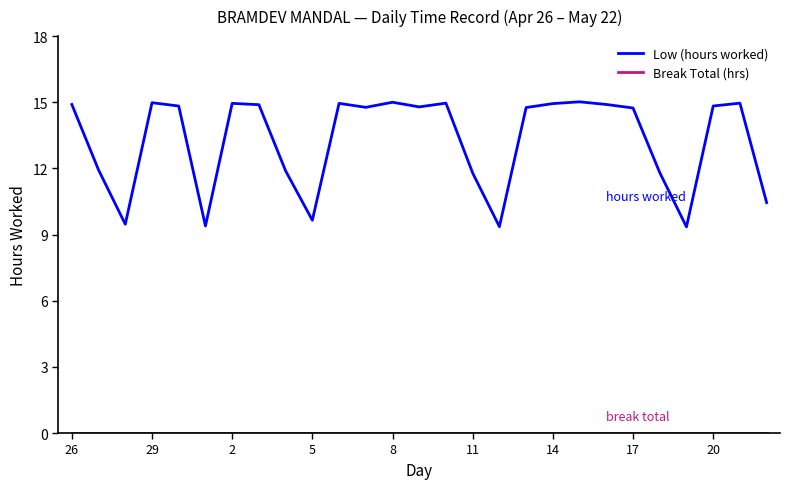

Which series has the largest total across all categories?

Low (hours worked)